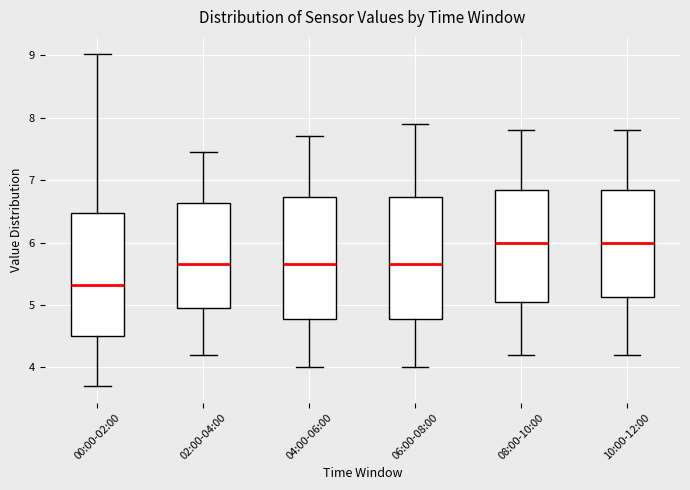

Where does the upper whisker of the box for 02:00-04:00 end on the y-axis? The values are not printed on the chart, so give them approximately, as read against the axis.

7.5